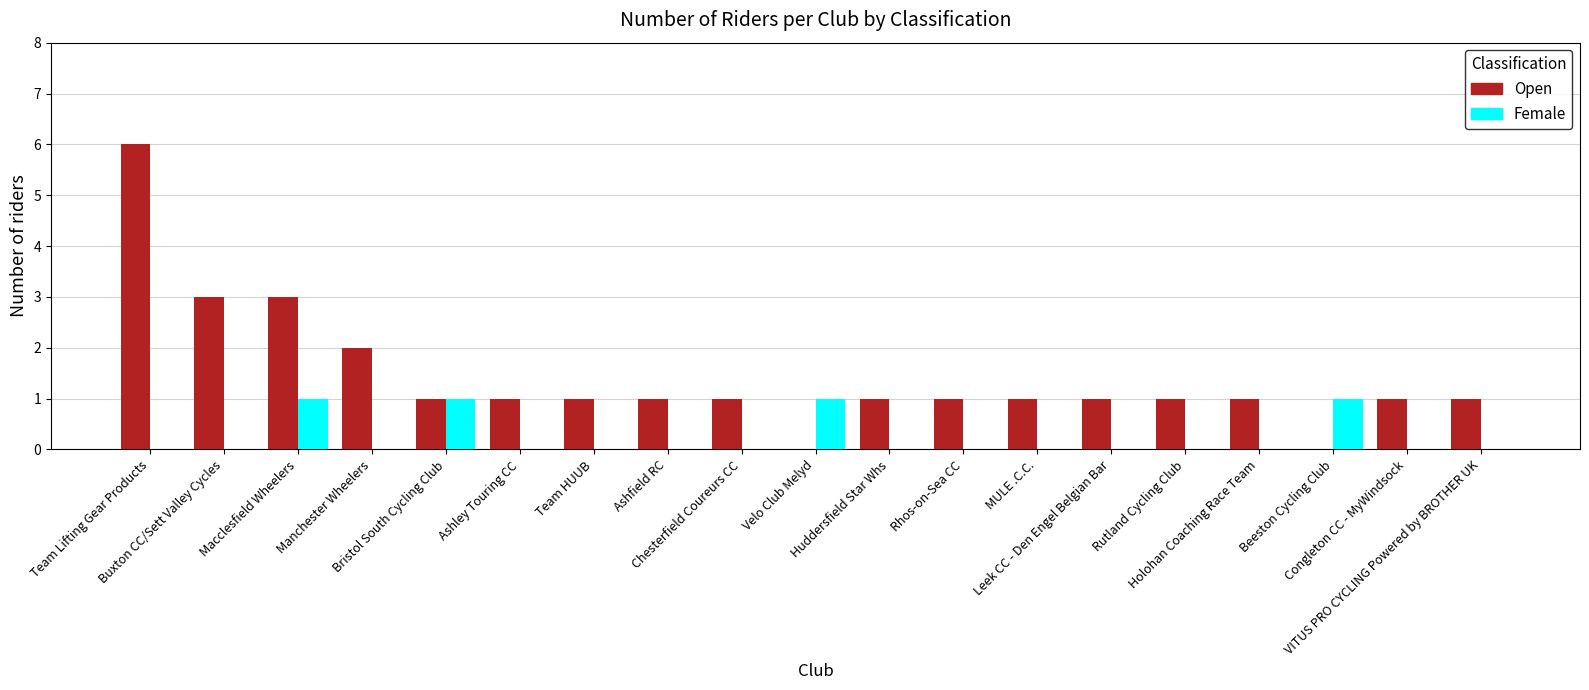

How many groups of bars are there?

19